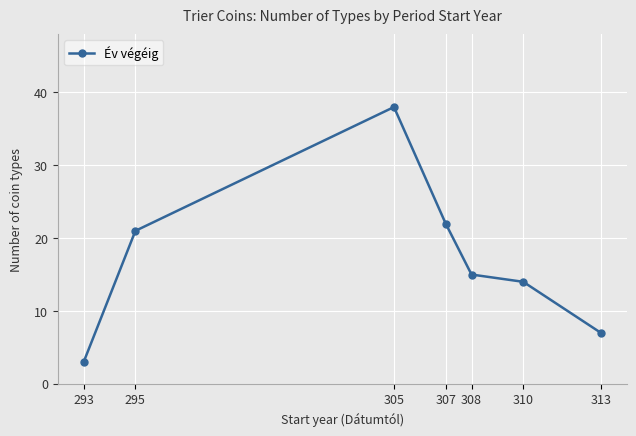

Which label corresponds to the largest value in the chart?

305